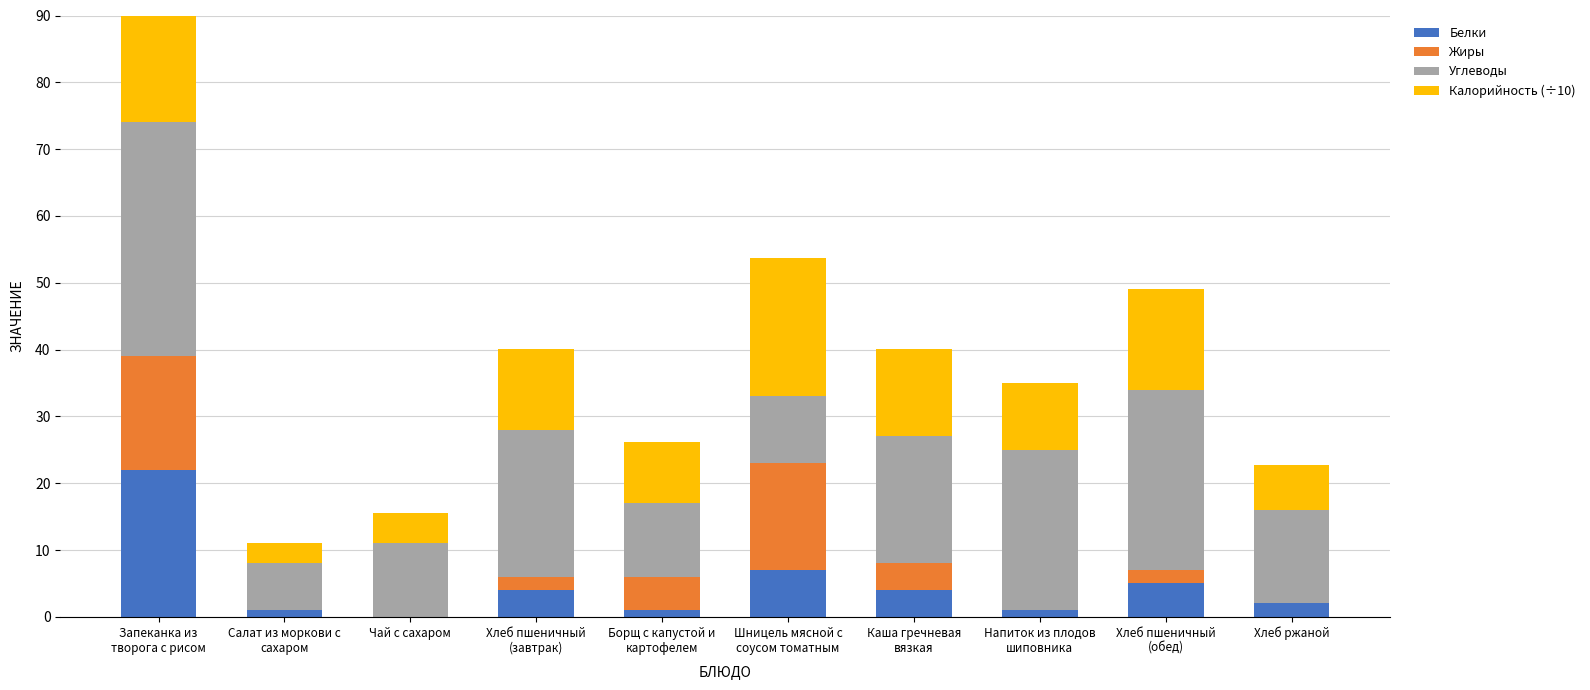

What is the sum of all Калорийность (÷10) values?

132.4